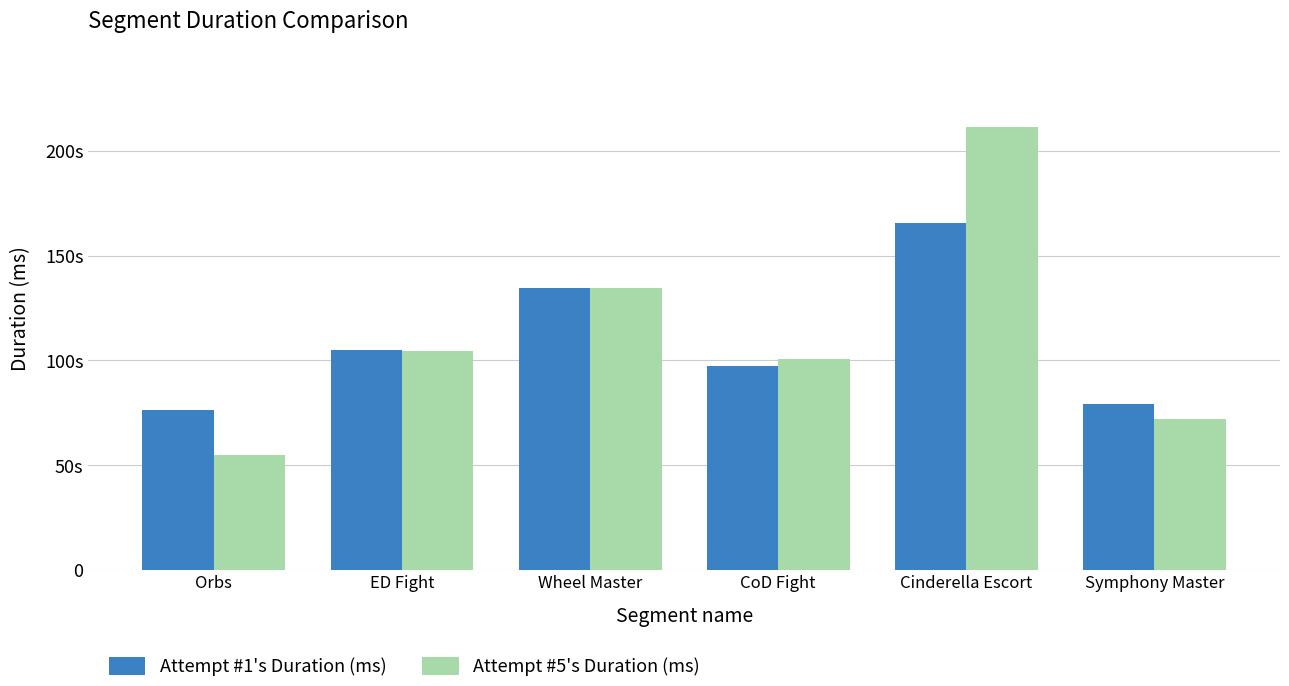

What is the label of the 5th bar from the left?

Cinderella Escort